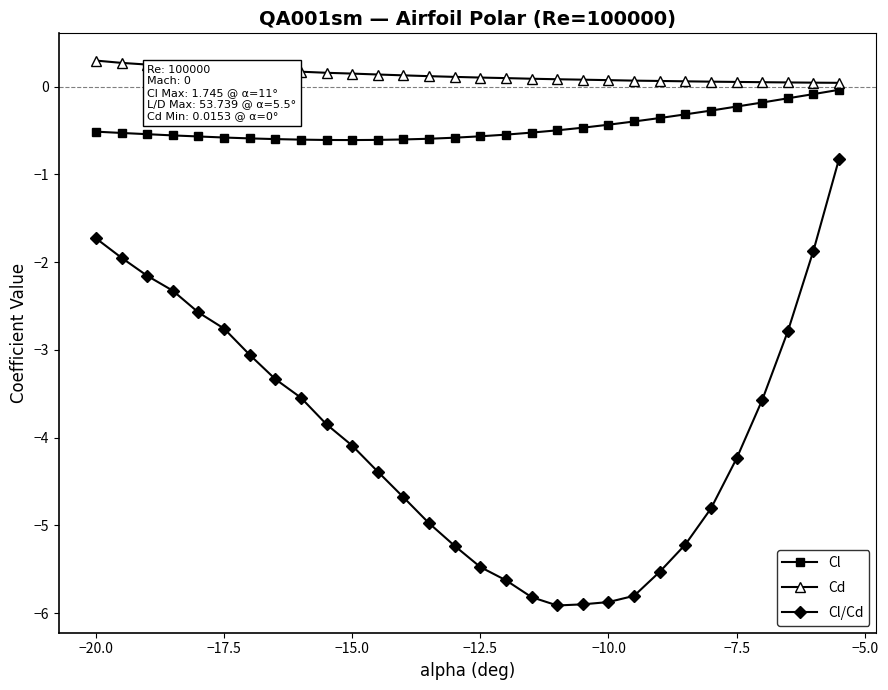

Which series has the widest spread of values?

Cl/Cd